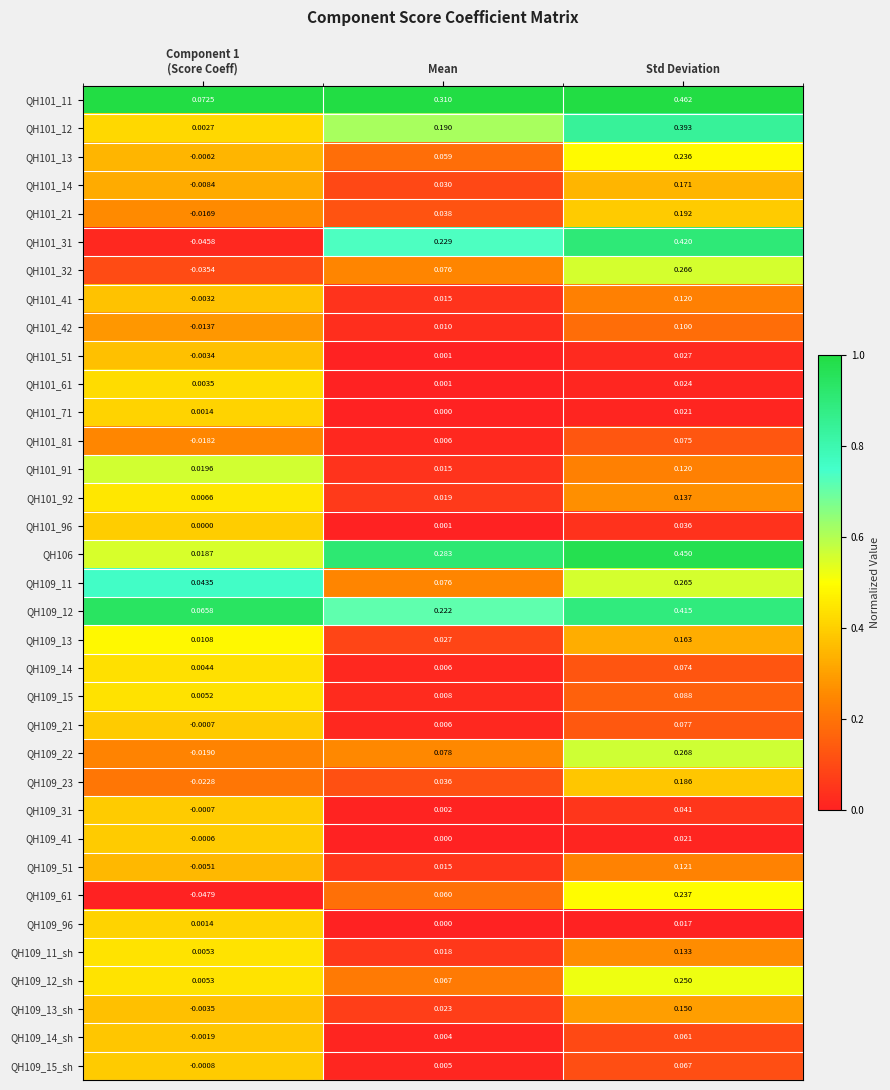

At which category is the sum across all series the highest?

Std Deviation